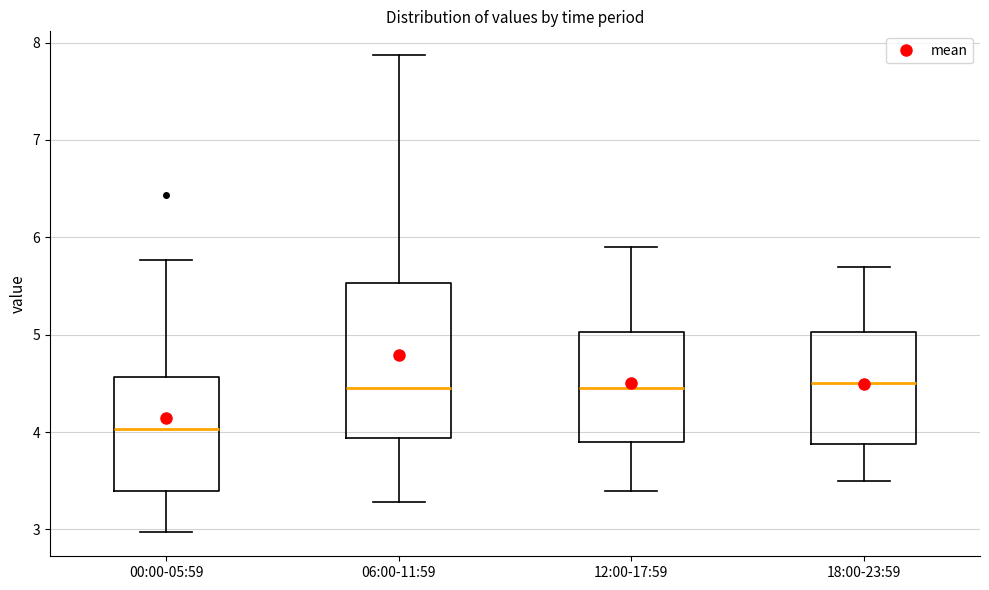

Reading left to right, transcribe this box plot: for each box, give where its median line is, the range the box spans, and where its two whiskers end, as read against the y-axis. The values are not printed on the chart, so give them approximately, as read against the axis.

00:00-05:59: median 4.0, box 3.4 to 4.6, whiskers 3.0 to 5.8
06:00-11:59: median 4.5, box 3.9 to 5.5, whiskers 3.3 to 7.9
12:00-17:59: median 4.5, box 3.9 to 5.0, whiskers 3.4 to 5.9
18:00-23:59: median 4.5, box 3.9 to 5.0, whiskers 3.5 to 5.7